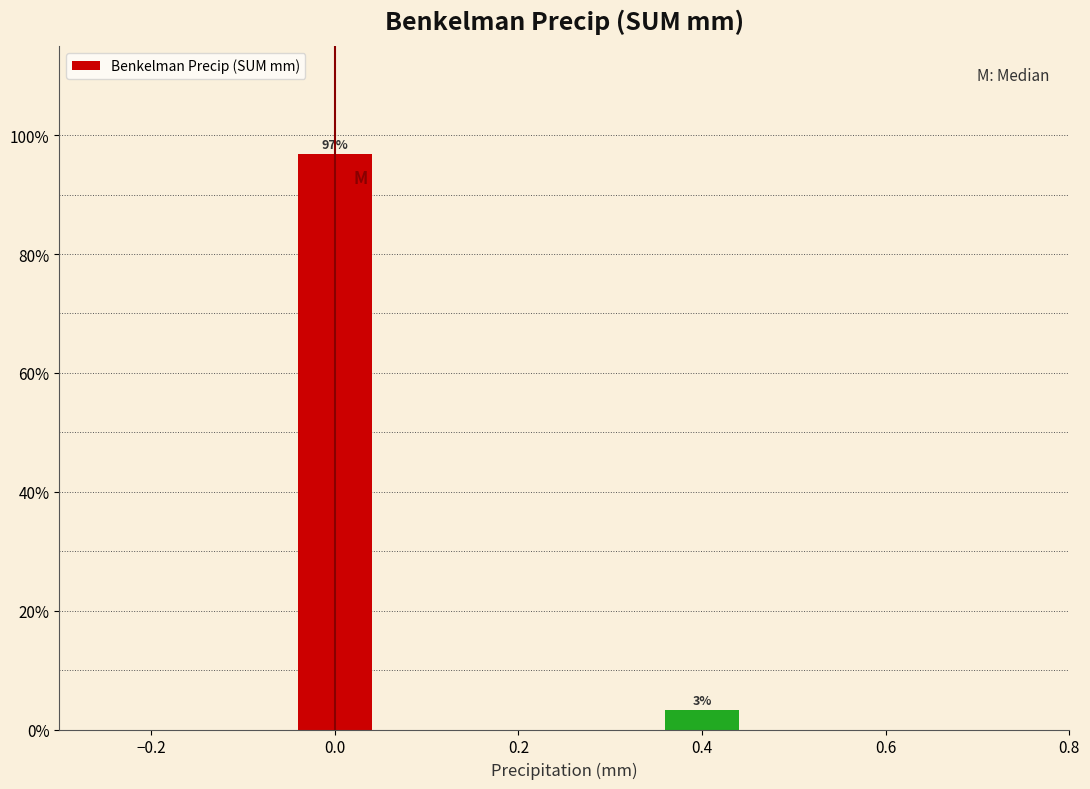

Are the bars horizontal?

No